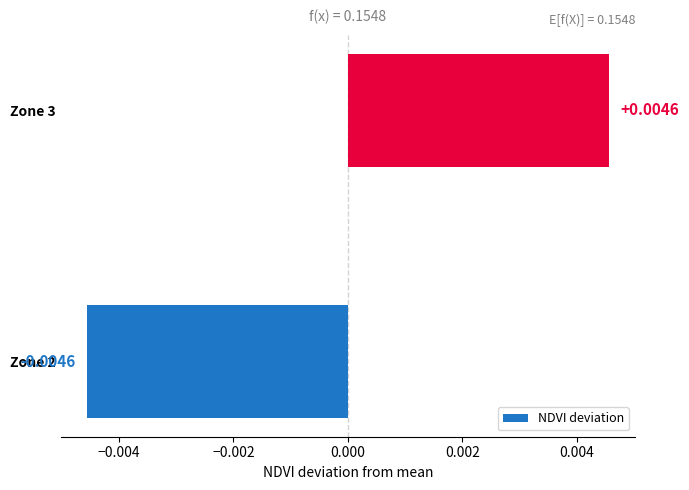

How many categories are shown in the chart?

2